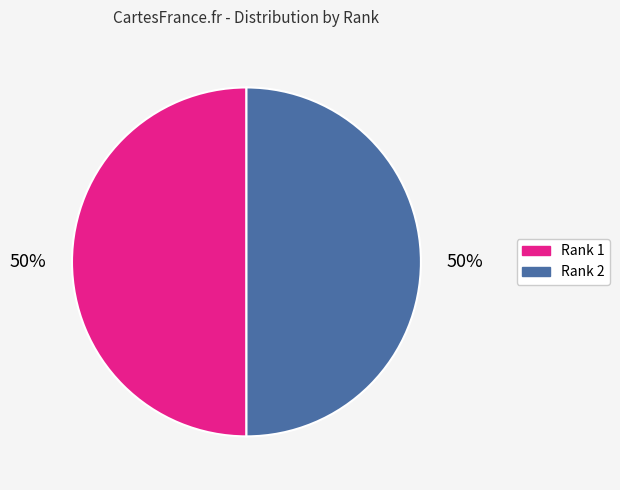

True or false: Rank 2 accounts for 50% of the total.

True